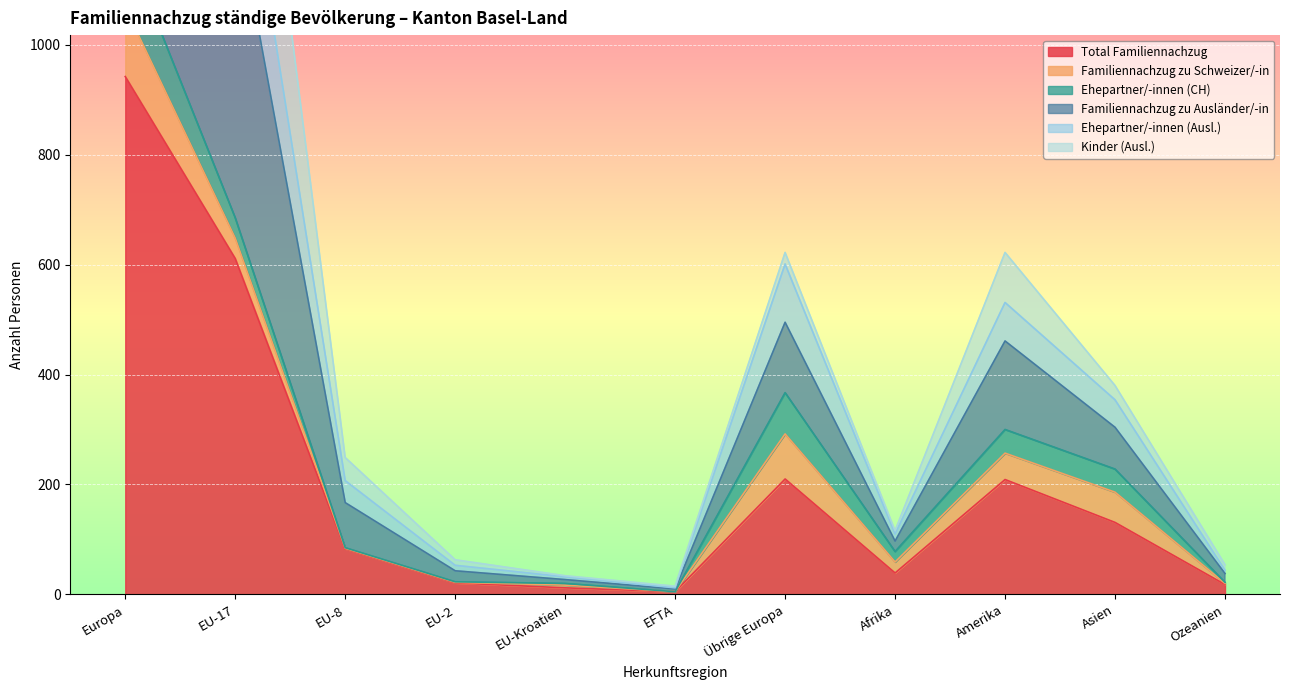

True or false: Ehepartner/-innen (Ausl.) has a value of 32 at EU-Kroatien.

True